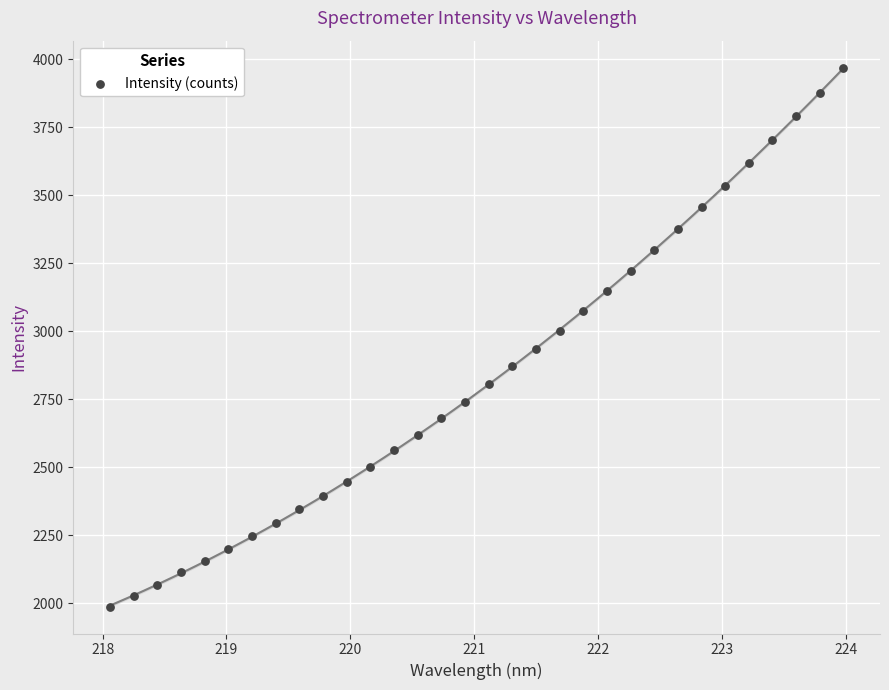

What is the range of Y values (max minus min)?

1981.8